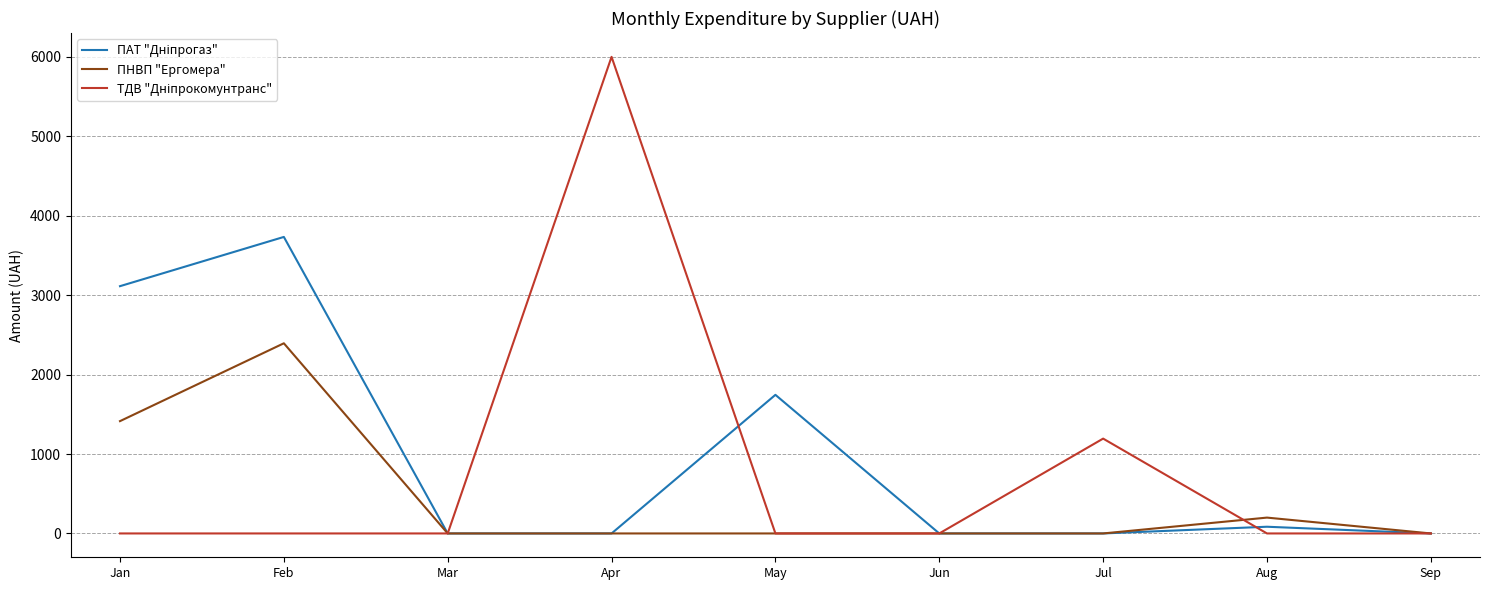

What is the difference between the maximum and second lowest values in the ПНВП "Ергомера" series?

2394.0